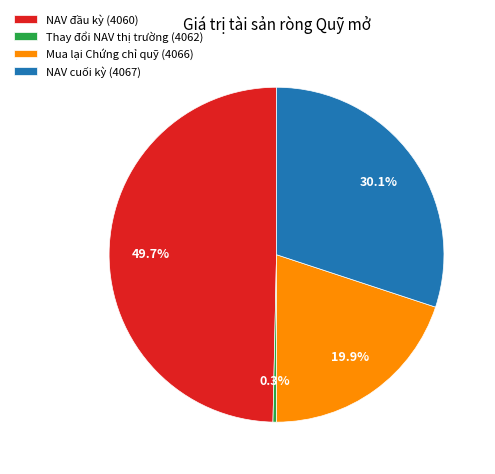

Rank the categories by value from lowest to highest.

Thay đổi NAV thị trường (4062), Mua lại Chứng chỉ quỹ (4066), NAV cuối kỳ (4067), NAV đầu kỳ (4060)